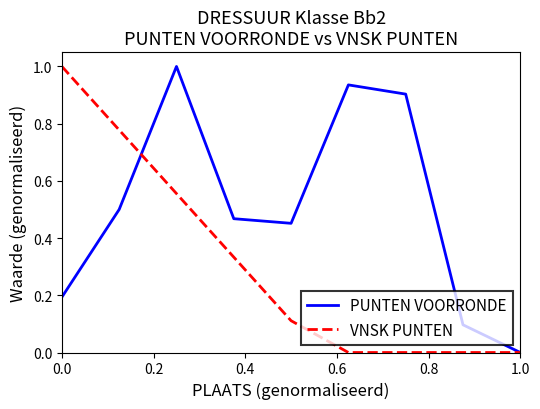

What is the maximum value shown in the chart?

1.0